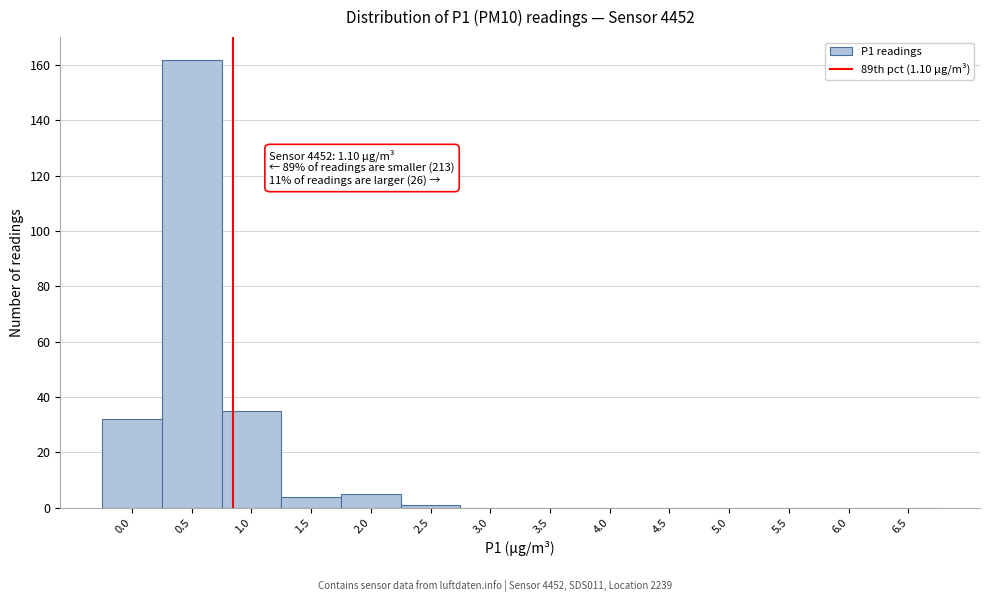

Reading left to right, what are all the values shown in this chart?

0.0=32	0.5=162	1.0=35	1.5=4	2.0=5	2.5=1	3.0=0	3.5=0	4.0=0	4.5=0	5.0=0	5.5=0	6.0=0	6.5=0